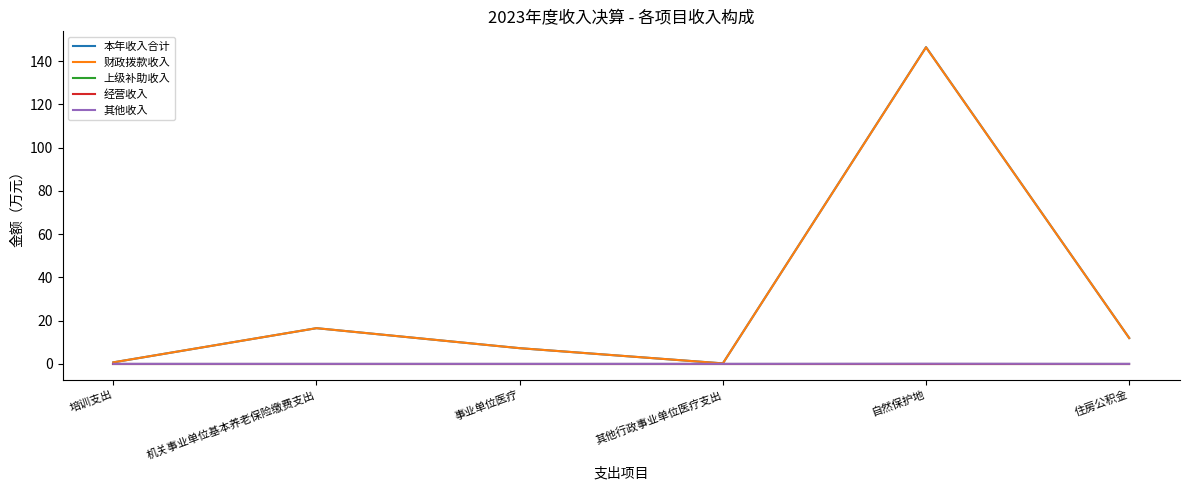

How many lines are shown in the chart?

5